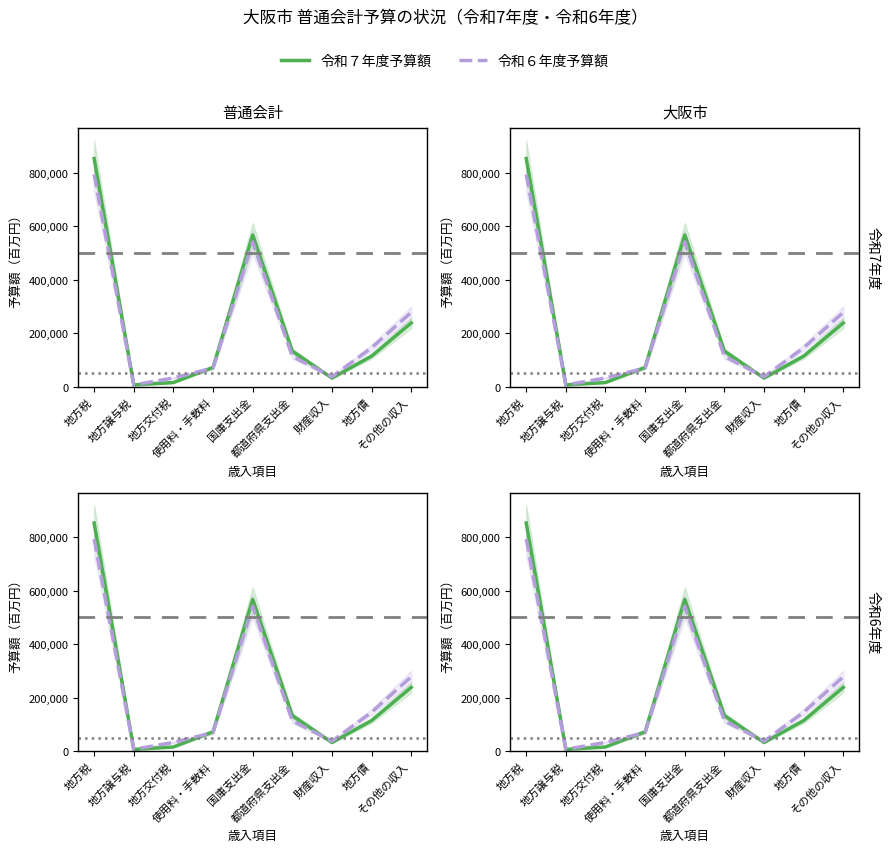

How many series are shown in this chart?

2